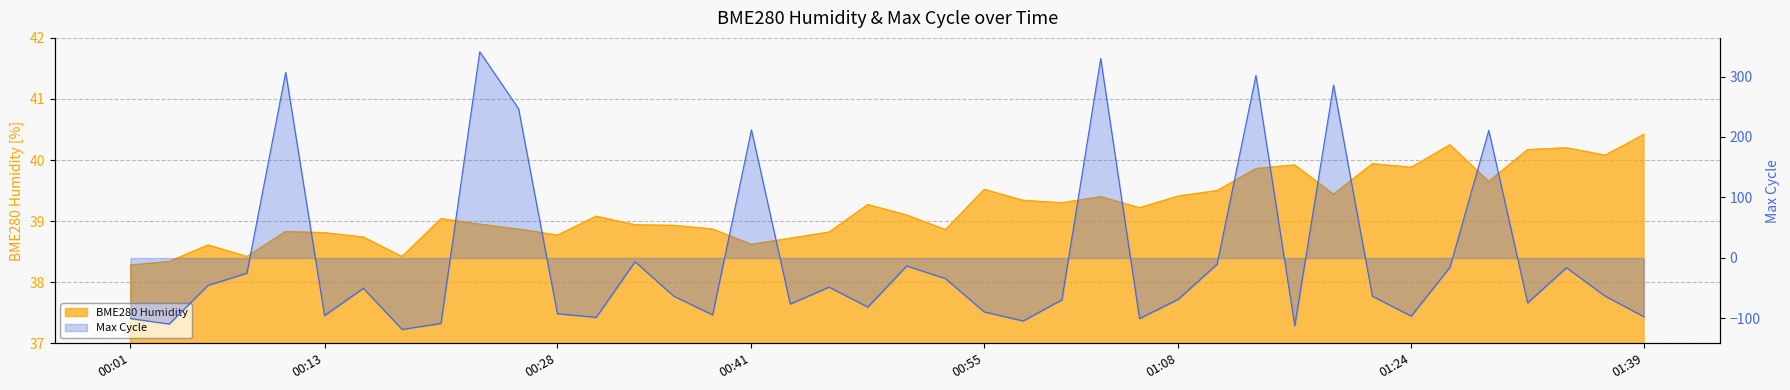

What is the approximate value of BME280_humidity at 01:36?

40.1